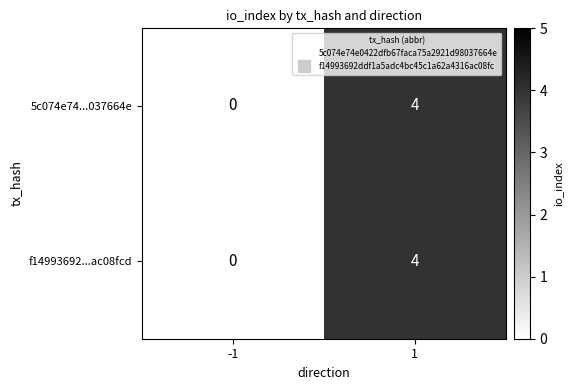

What is the sum of the 5c074e74...037664e values at 1 and -1?

4